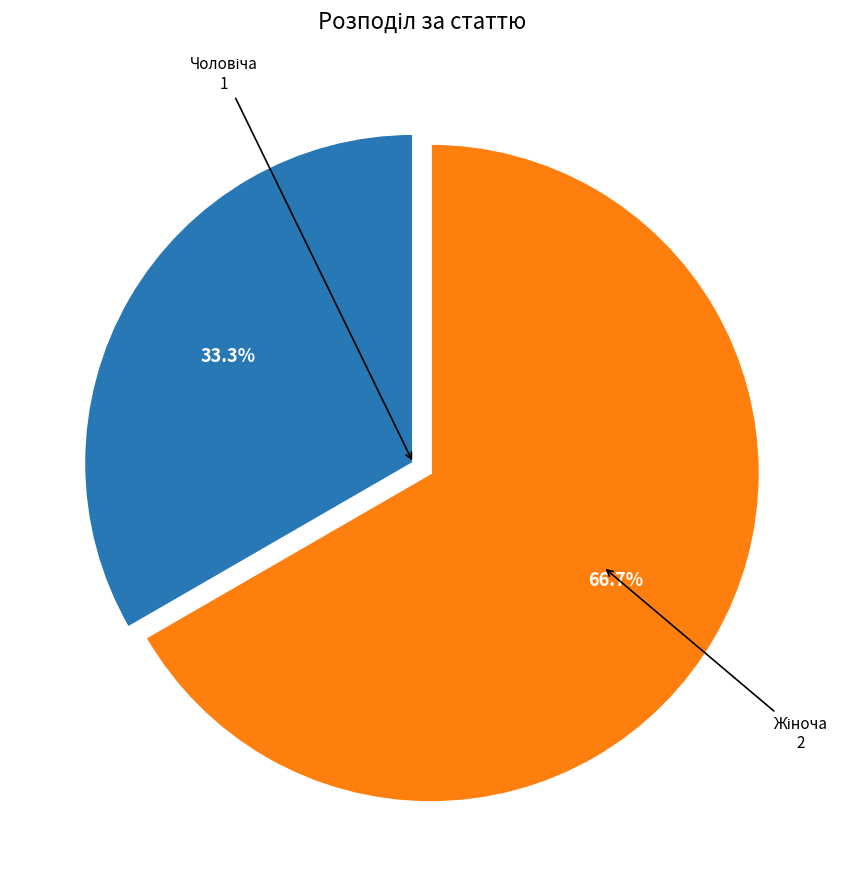

Is there any slice that represents more than half of the pie?

Yes